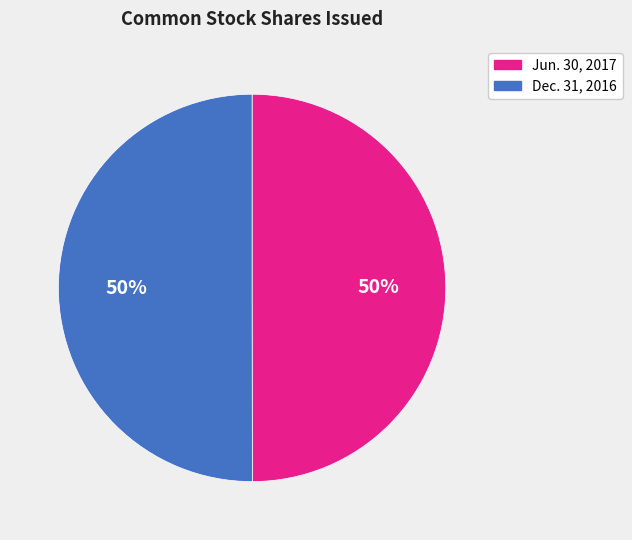

To the nearest percent, what is the average slice percentage?

50%